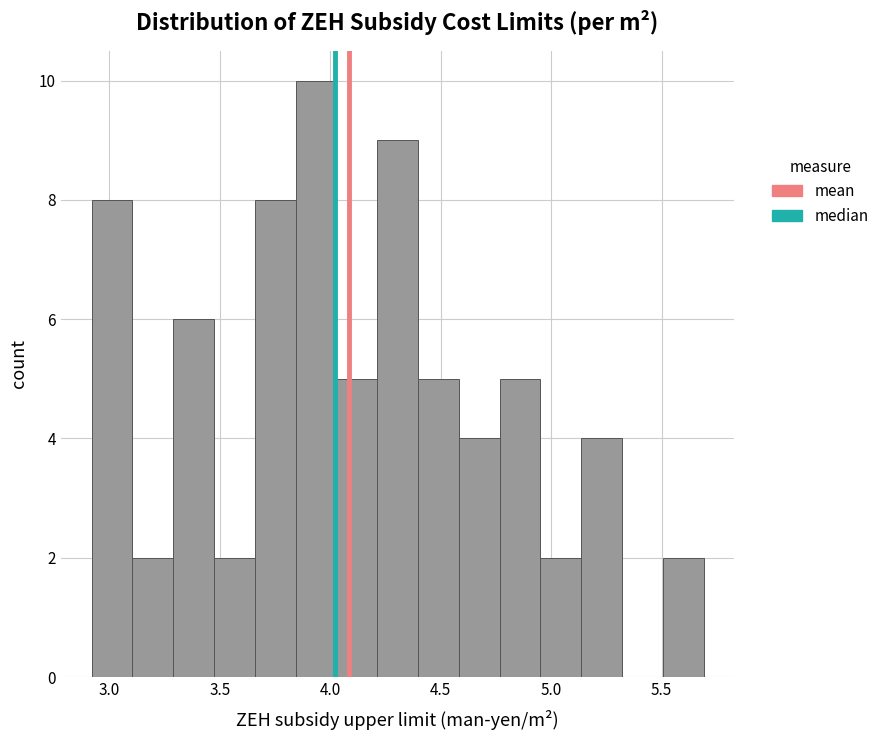

Around what value on the x-axis is the tallest bar? Give the approximate position of its centre, as read against the axis.

3.95